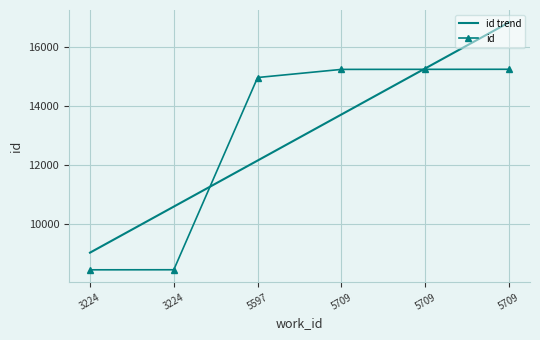

What is the minimum value shown in the chart?

8466